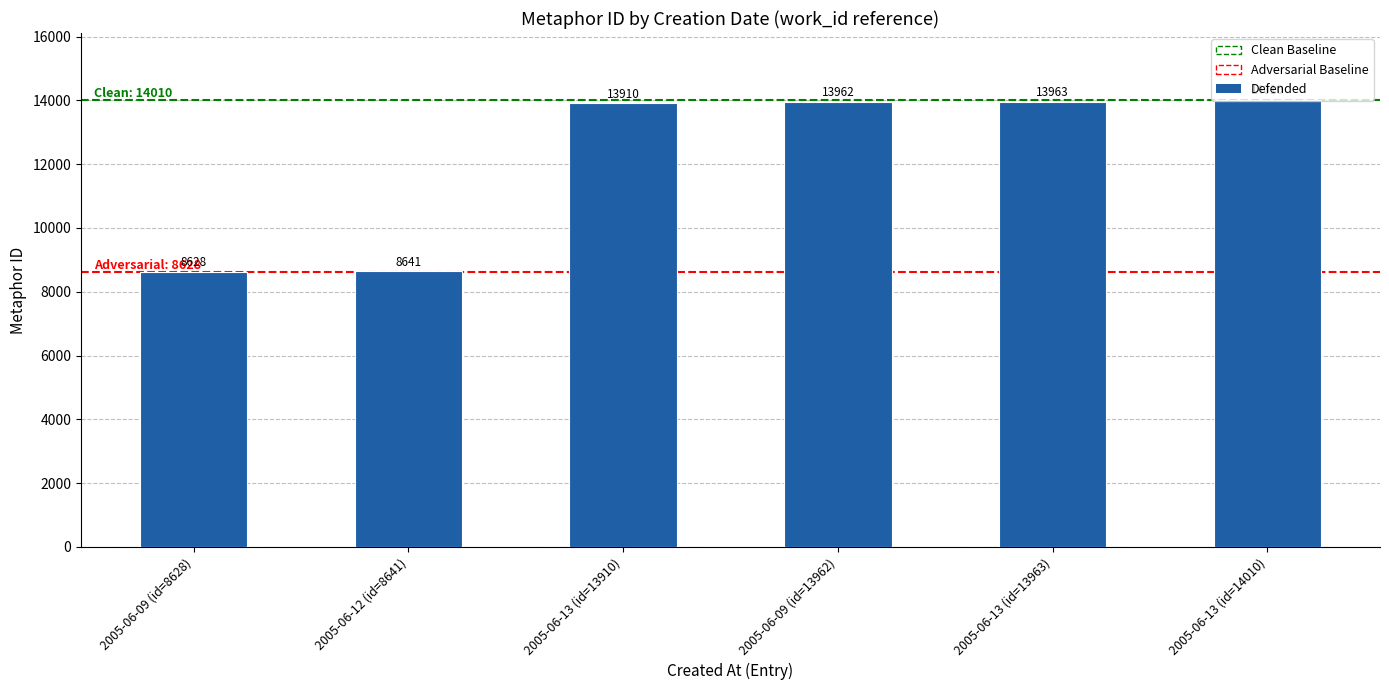

Are the bars grouped side by side (vs. stacked)?

No